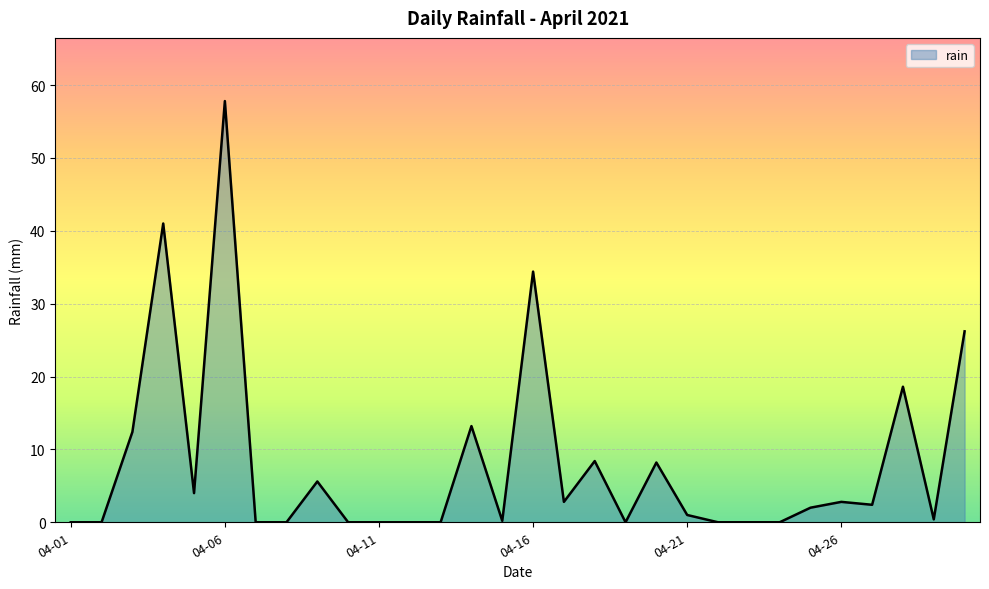

True or false: there are more than 0 points higher than both neighbors.

True